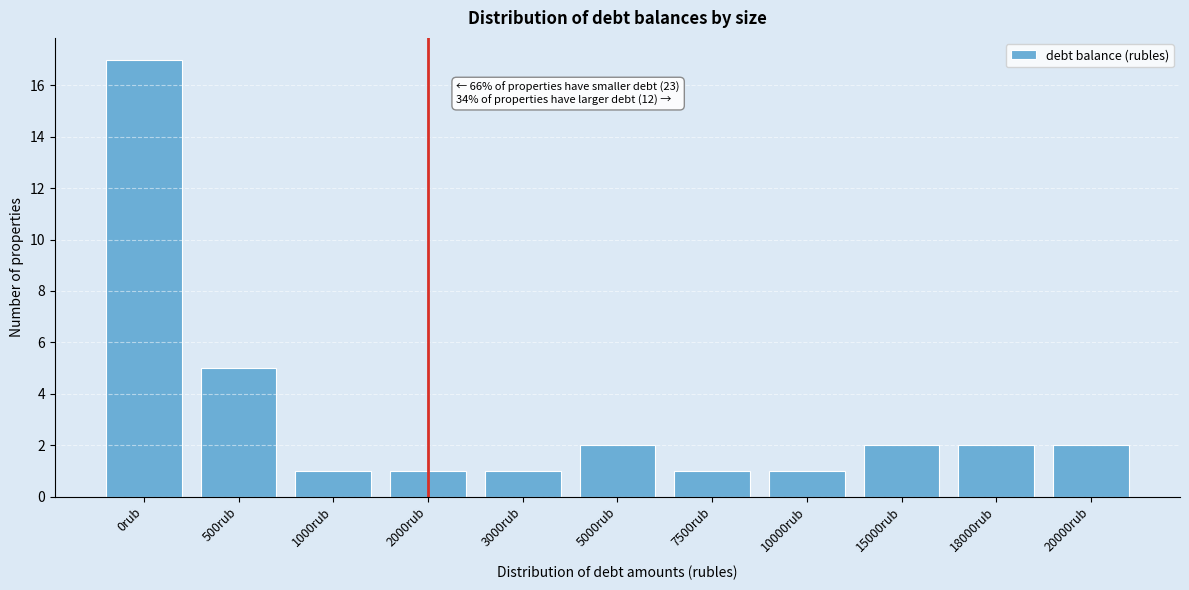

Reading left to right, list all the values displayed in this chart.

0rub=17	500rub=5	1000rub=1	2000rub=1	3000rub=1	5000rub=2	7500rub=1	10000rub=1	15000rub=2	18000rub=2	20000rub=2